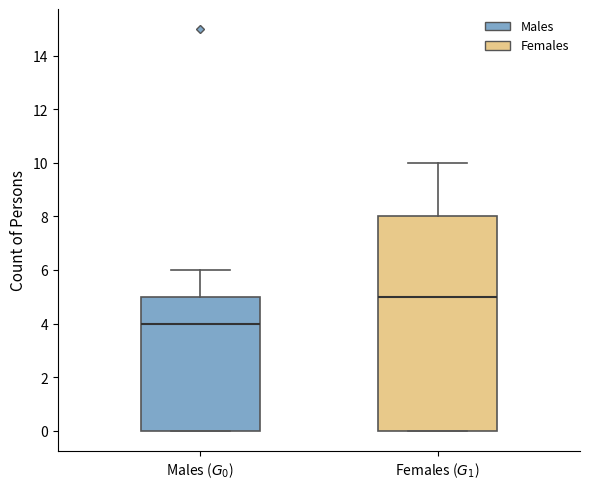

Reading left to right, read every box against the y-axis: the position of its median line, the range the box covers, and the ends of its whiskers. The values are not printed on the chart, so give them approximately, as read against the axis.

Males ($G_0$): median 4, box 0 to 5, whiskers 0 to 6
Females ($G_1$): median 5, box 0 to 8, whiskers 0 to 10